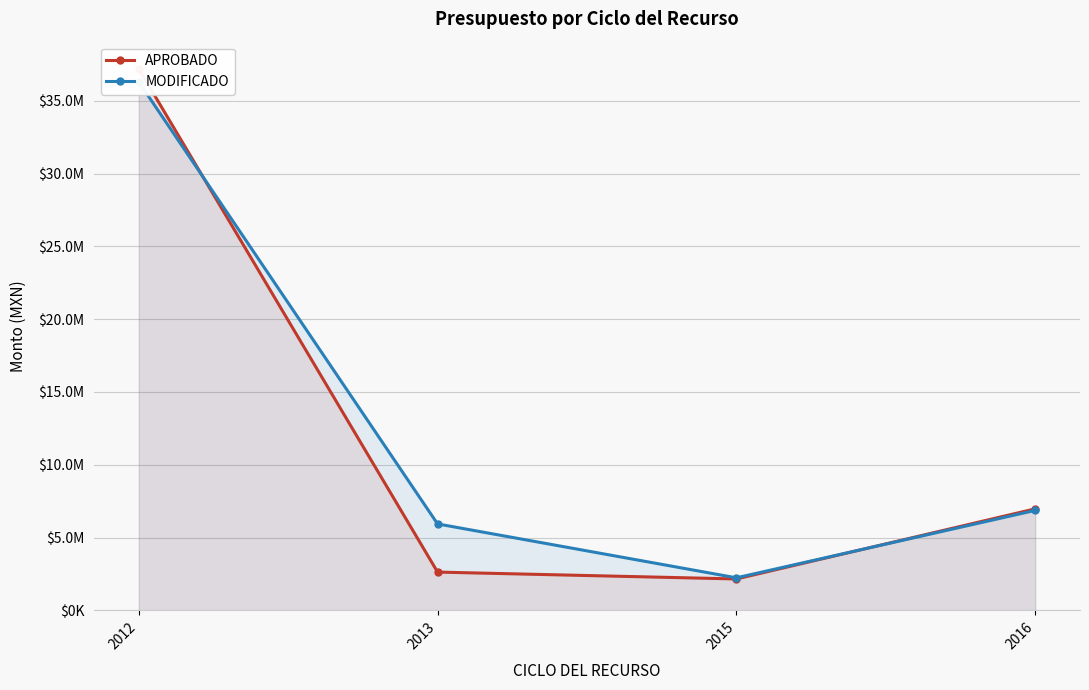

At which label is MODIFICADO closest to 19265970?

2016